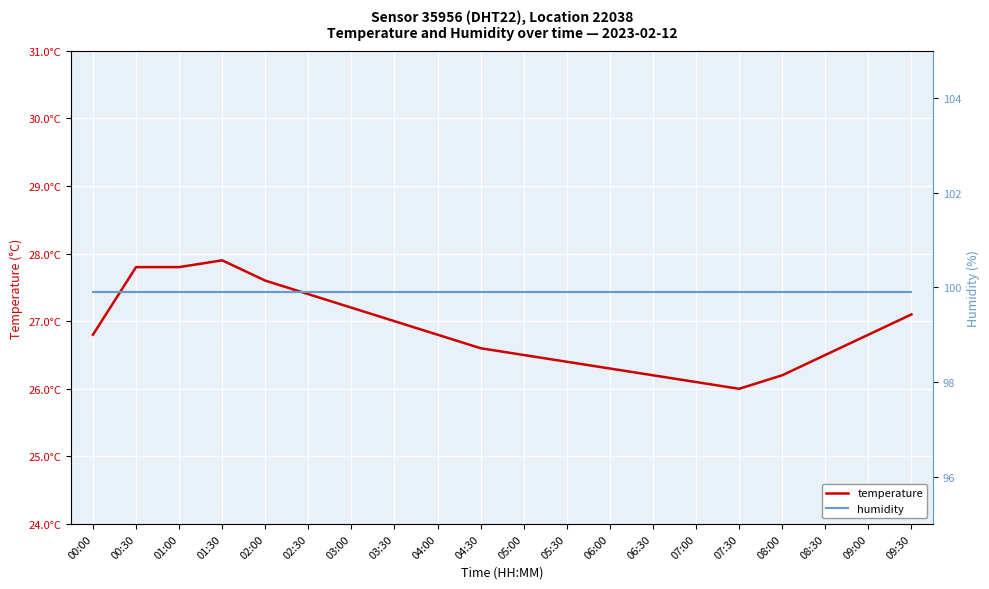

Reading left to right, transcribe all the data shown in this chart.

temperature: 00:00=26.8	00:30=27.8	01:00=27.8	01:30=27.9	02:00=27.6	02:30=27.4	03:00=27.2	03:30=27.0	04:00=26.8	04:30=26.6	05:00=26.5	05:30=26.4	06:00=26.3	06:30=26.2	07:00=26.1	07:30=26.0	08:00=26.2	08:30=26.5	09:00=26.8	09:30=27.1
humidity: 00:00=99.9	00:30=99.9	01:00=99.9	01:30=99.9	02:00=99.9	02:30=99.9	03:00=99.9	03:30=99.9	04:00=99.9	04:30=99.9	05:00=99.9	05:30=99.9	06:00=99.9	06:30=99.9	07:00=99.9	07:30=99.9	08:00=99.9	08:30=99.9	09:00=99.9	09:30=99.9